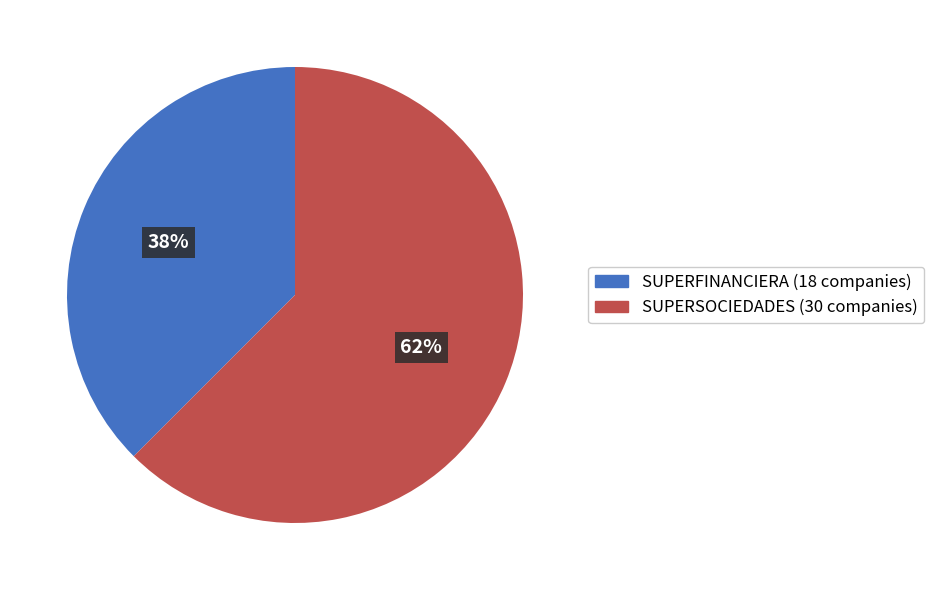

Does any single category account for the majority?

Yes